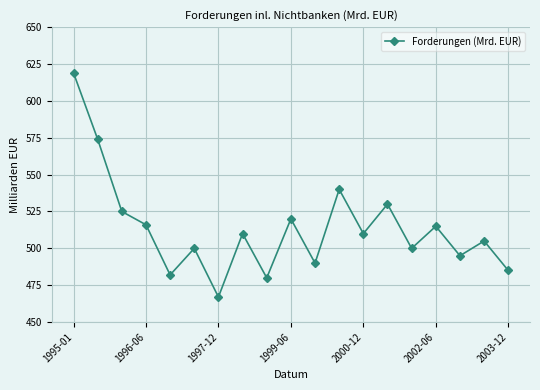

Count the number of data series in this chart.

1